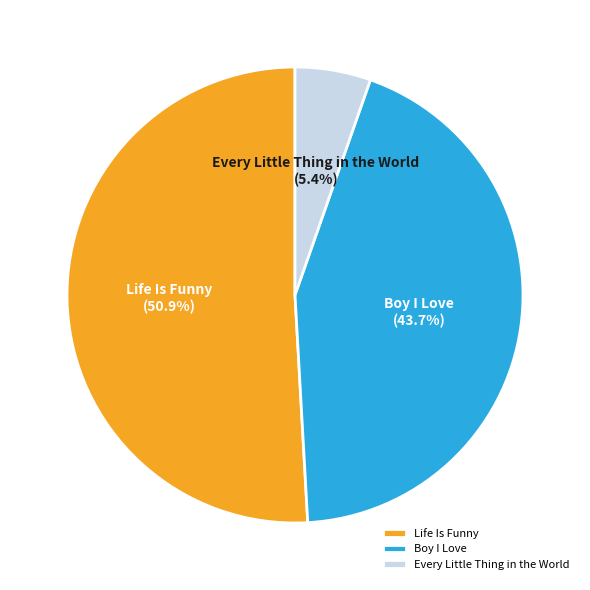

To the nearest percent, what is the average slice percentage?

33%